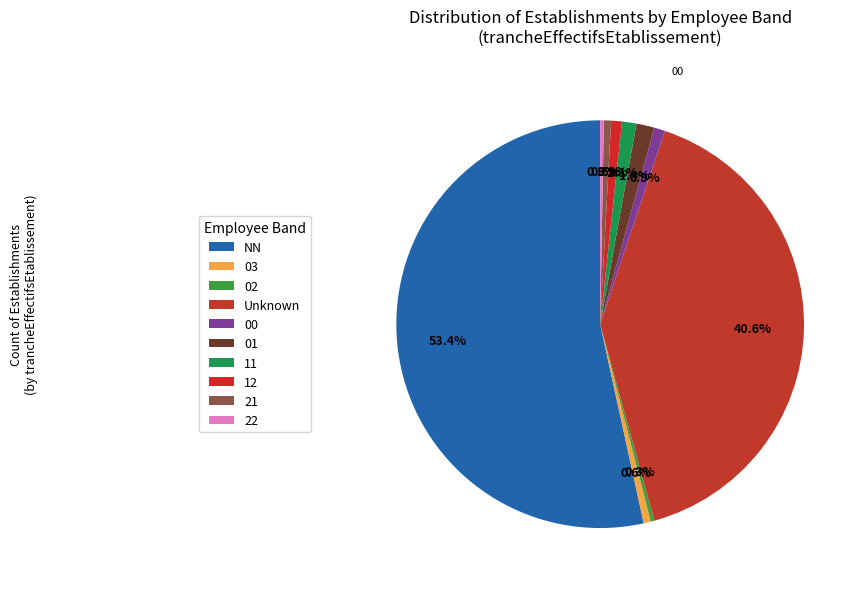

Which slice is the largest?

NN